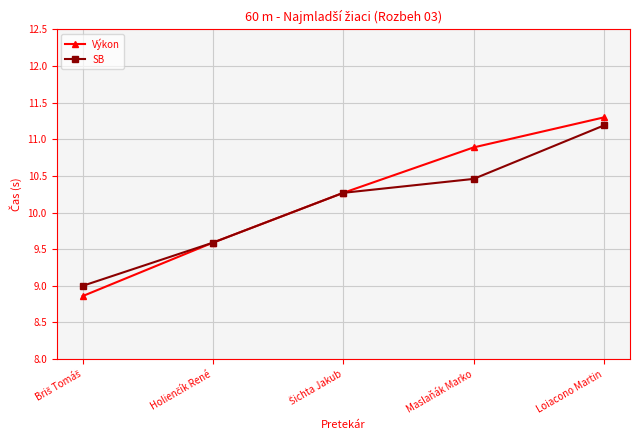

Is it true that Výkon equals 11.3 at Loiacono Martin?

True